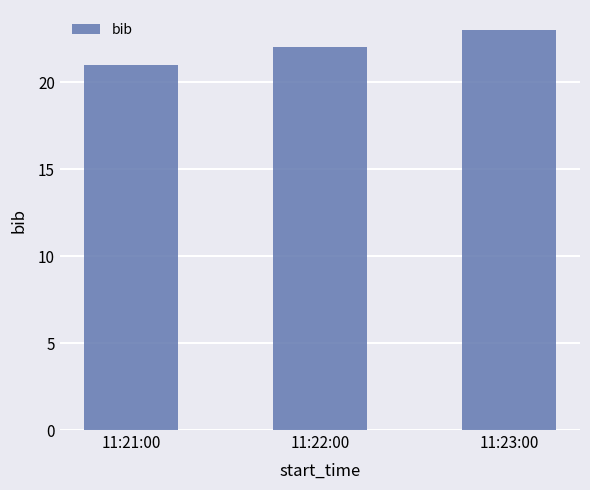

Are the bars horizontal?

No